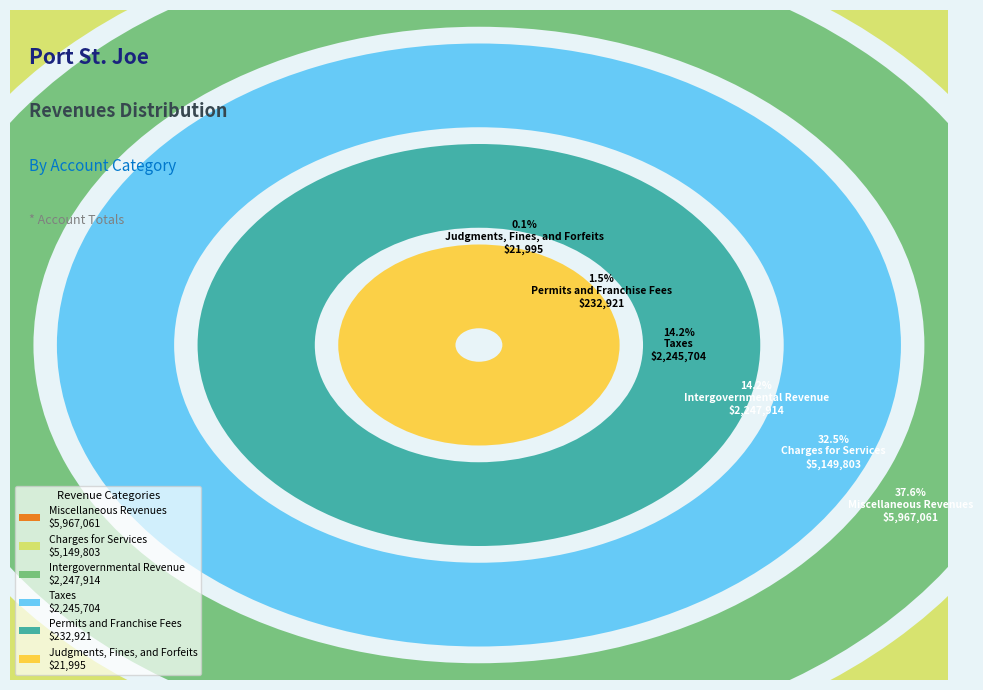

Rank the categories by value from lowest to highest.

Judgments, Fines, and Forfeits, Permits and Franchise Fees, Taxes, Intergovernmental Revenue, Charges for Services, Miscellaneous Revenues